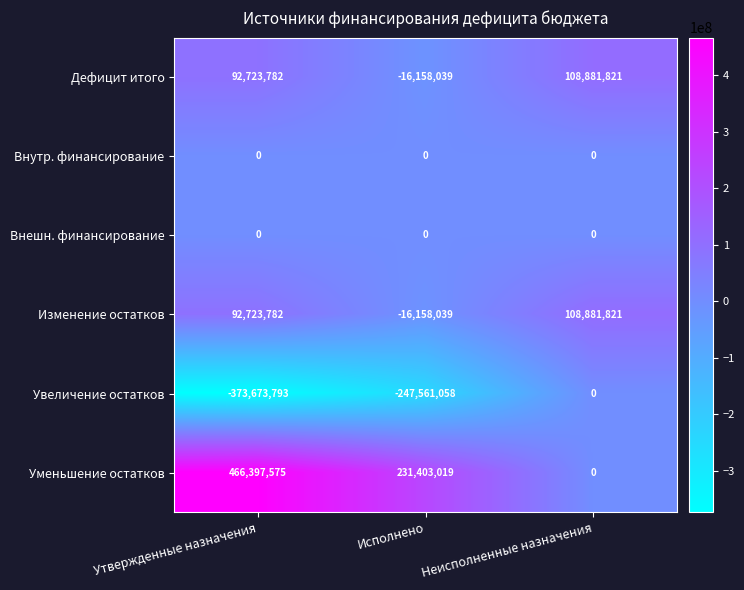

Reading right to left, what are all the values shown in this chart?

Дефицит итого: 108881821	-16158039	92723782
Внутр. финансирование: 0	0	0
Внешн. финансирование: 0	0	0
Изменение остатков: 108881821	-16158039	92723782
Увеличение остатков: 0	-247561058	-373673793
Уменьшение остатков: 0	231403019	466397575